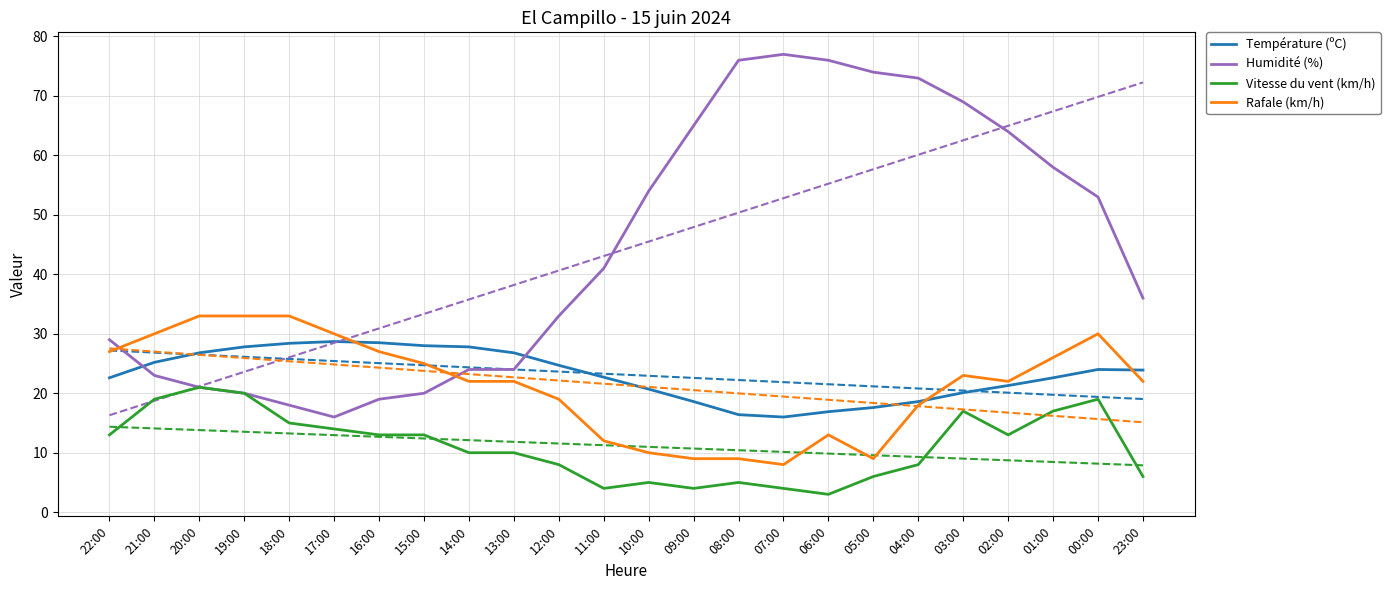

At which label is Rafale (km/h) closest to 20?

12:00